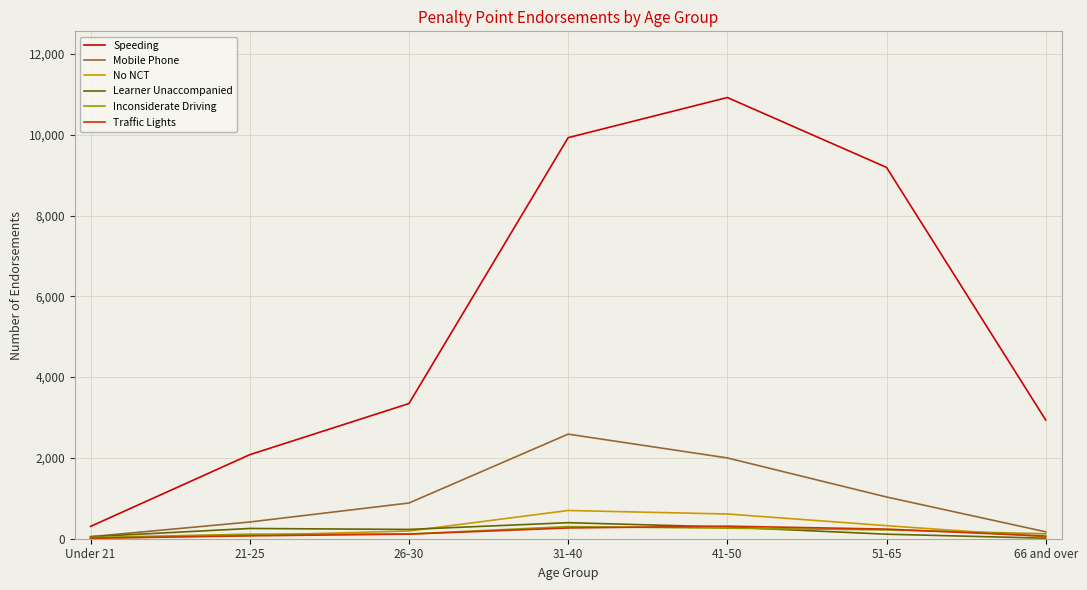

How many values in the Speeding series are below 3346?

3